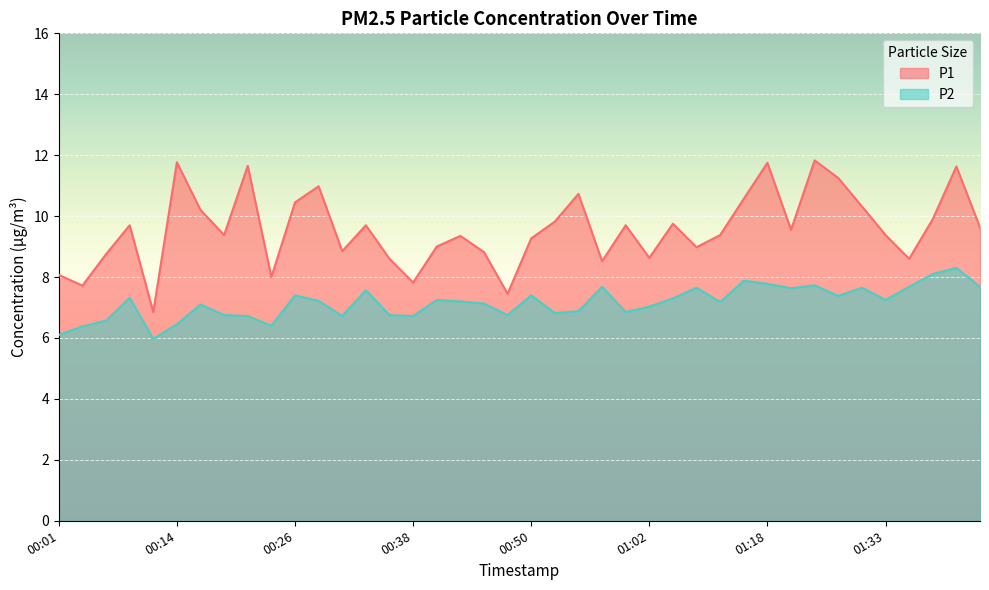

What is the greatest value displayed?

11.8